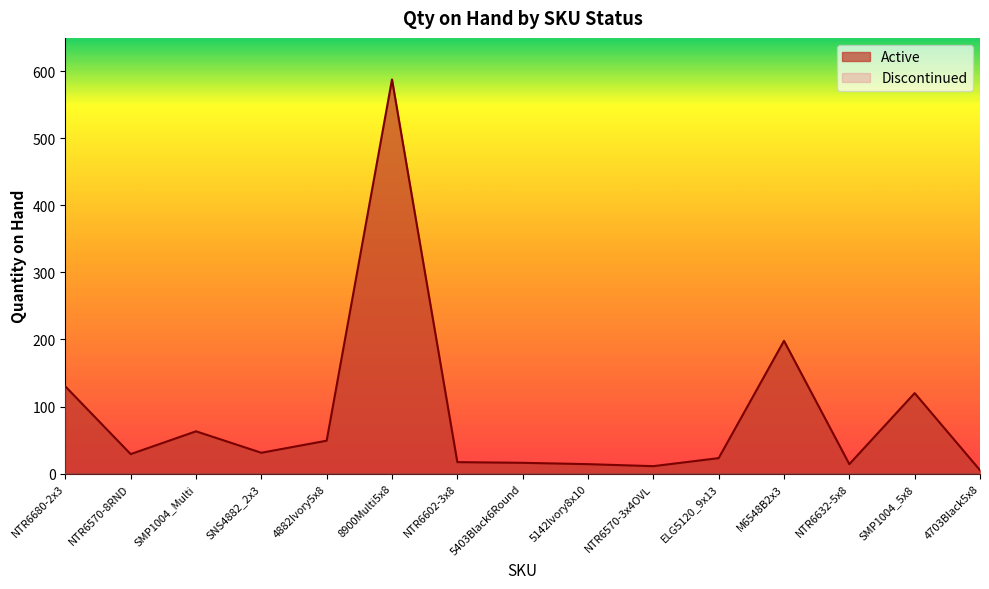

Rank the categories by value from highest to lowest.

8900Multi5x8, M6548B2x3, NTR6680-2x3, SMP1004_5x8, SMP1004_Multi, 4882Ivory5x8, SNS4882_2x3, NTR6570-8RND, ELG5120_9x13, NTR6602-3x8, 5403Black6Round, 5142Ivory8x10, NTR6632-5x8, NTR6570-3x4OVL, 4703Black5x8